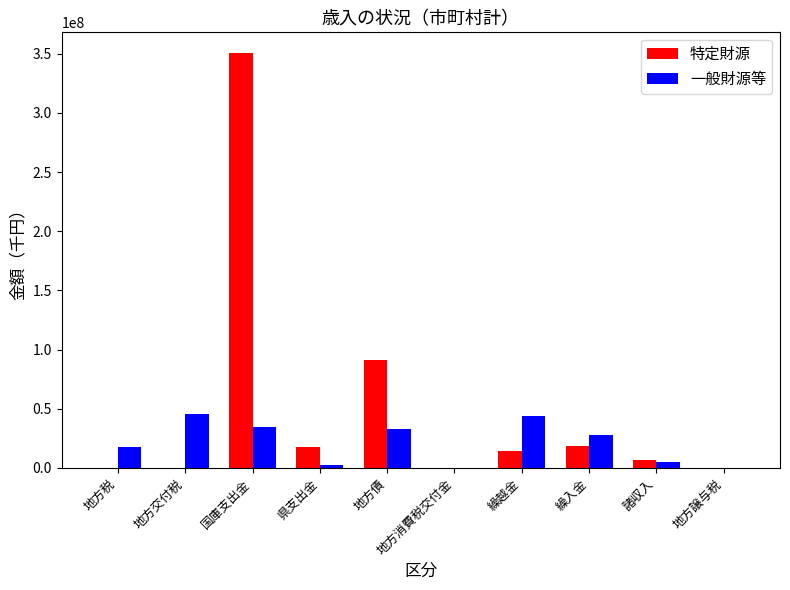

What is the greatest value displayed?

350667070